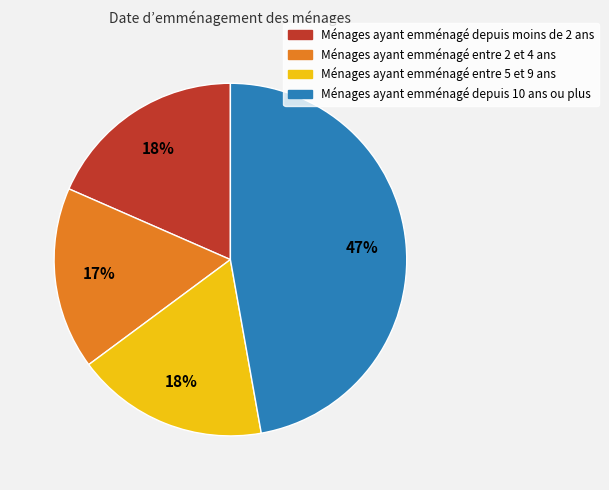

Is there a majority slice in this chart?

No